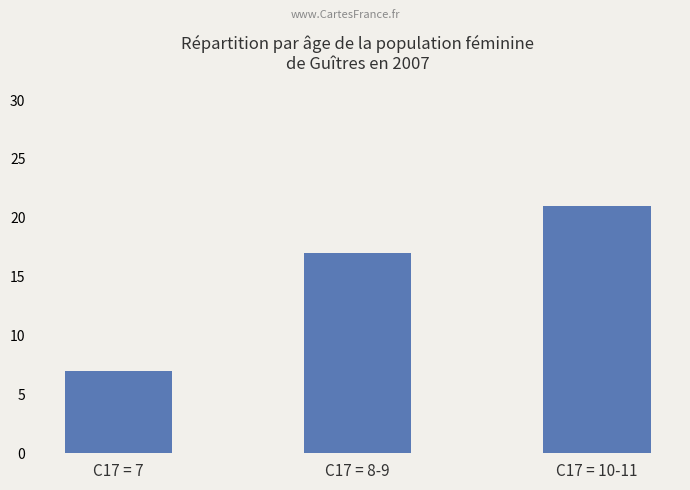

How many values are below 17?

1